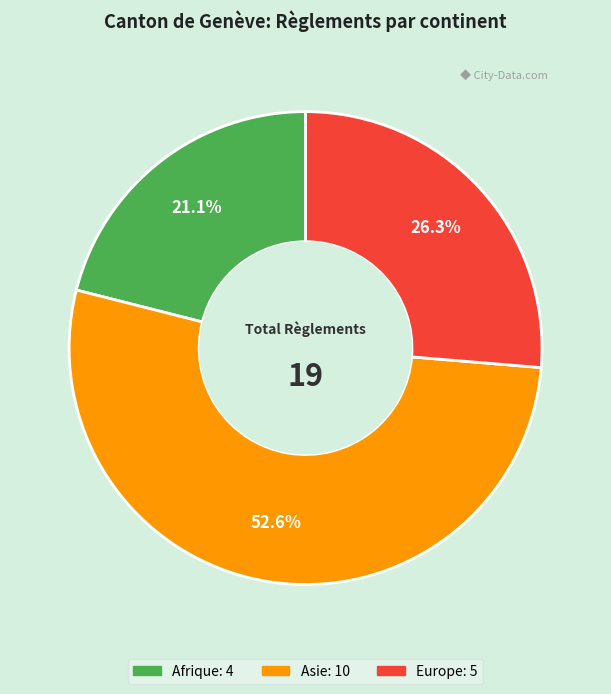

Is there a majority slice in this chart?

Yes